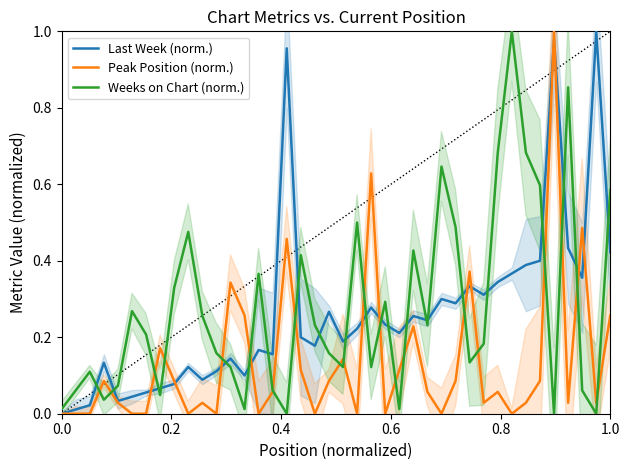

True or false: Last Week (norm.) and Weeks on Chart (norm.) cross at least once.

True